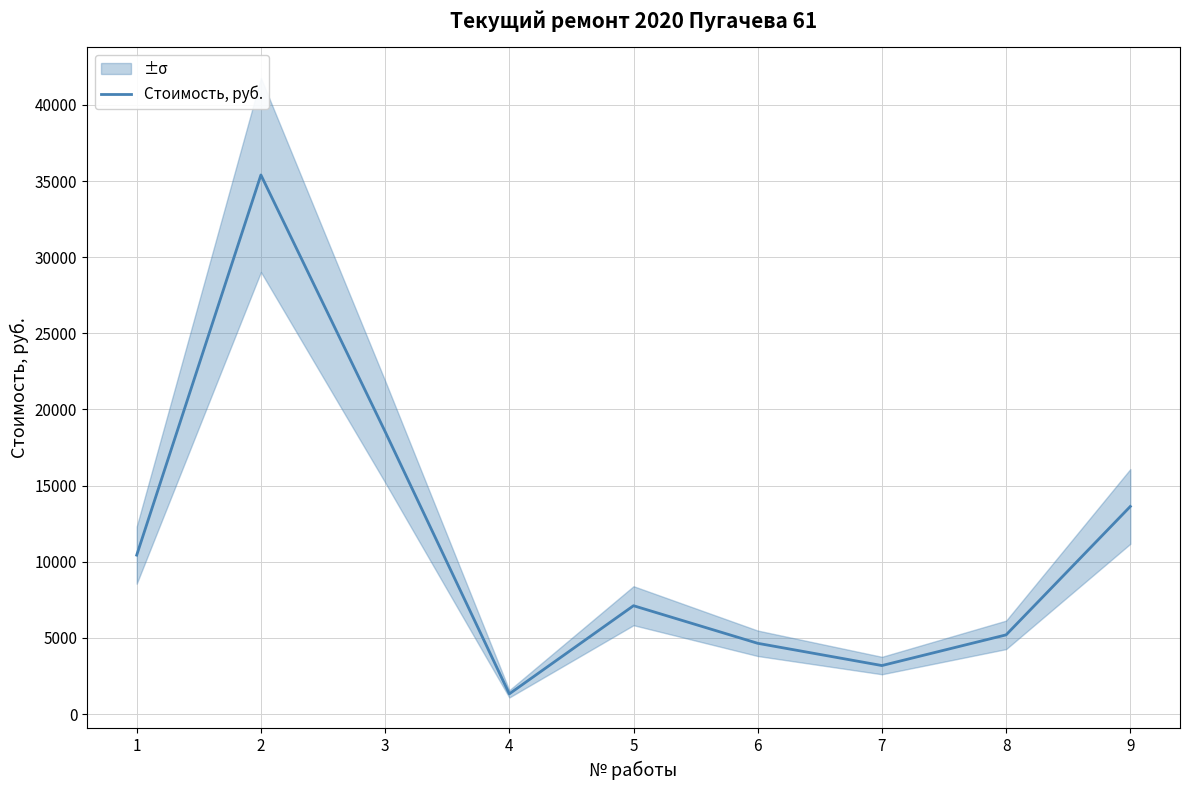

True or false: there are more than 0 points higher than both neighbors.

True